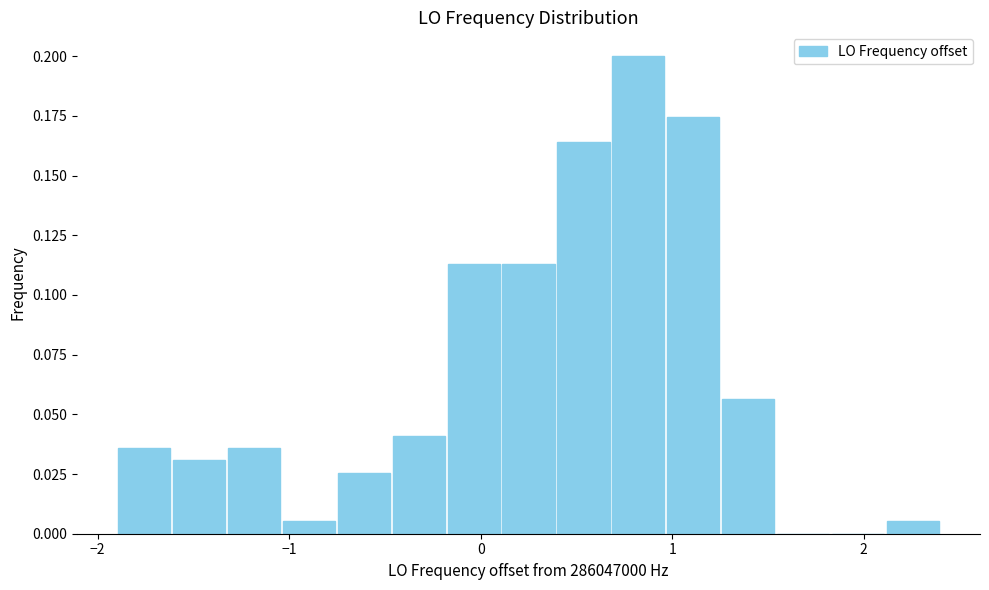

Around what value on the x-axis is the tallest bar? Give the approximate position of its centre, as read against the axis.

0.8